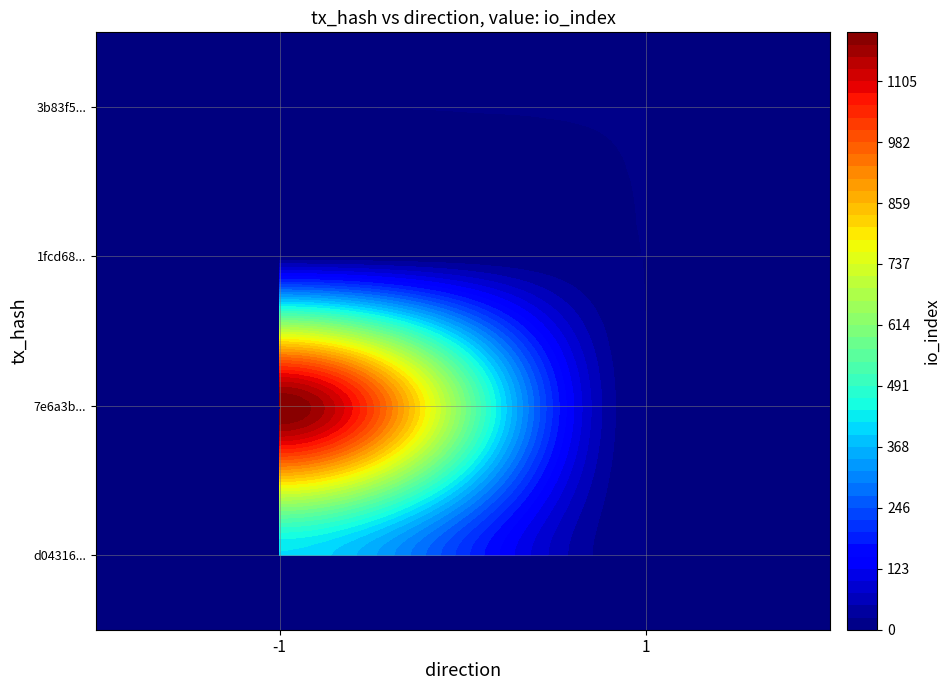

Which series changed the most between direction and io_index?

7e6a3bc695dc74af43421ee5a67daa93d86d717